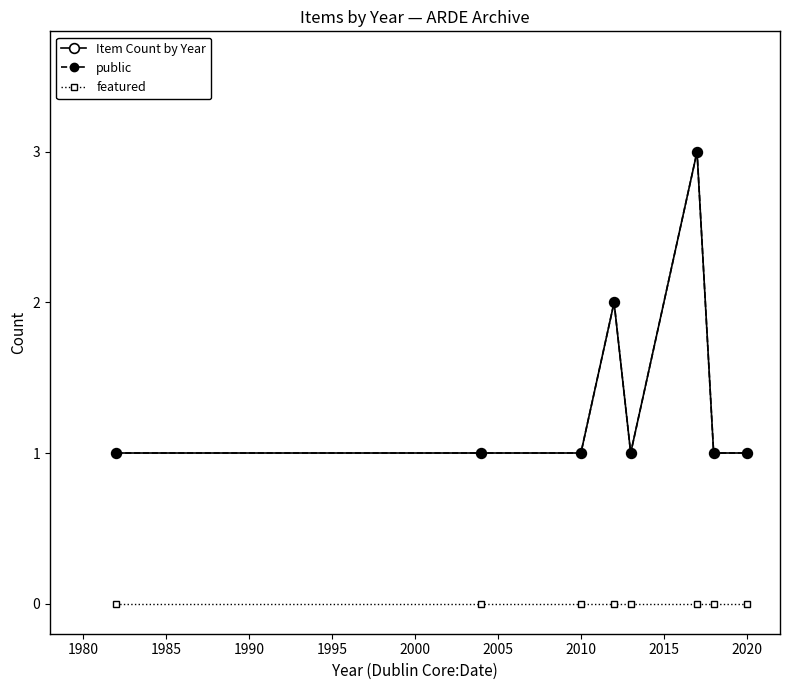

True or false: featured and public cross at least once.

False